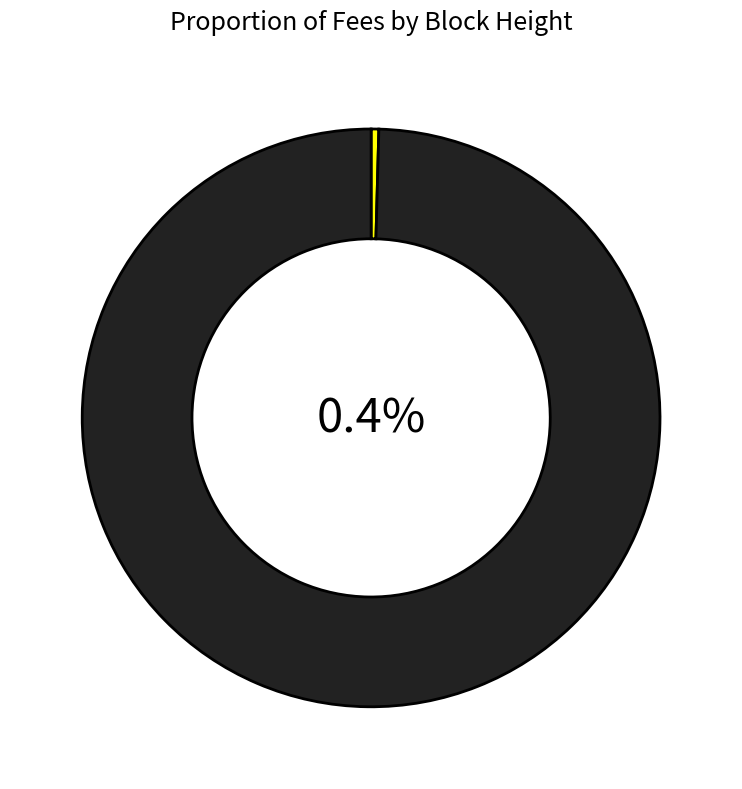

What is the change in value from 4455 to 4450?

+7.3